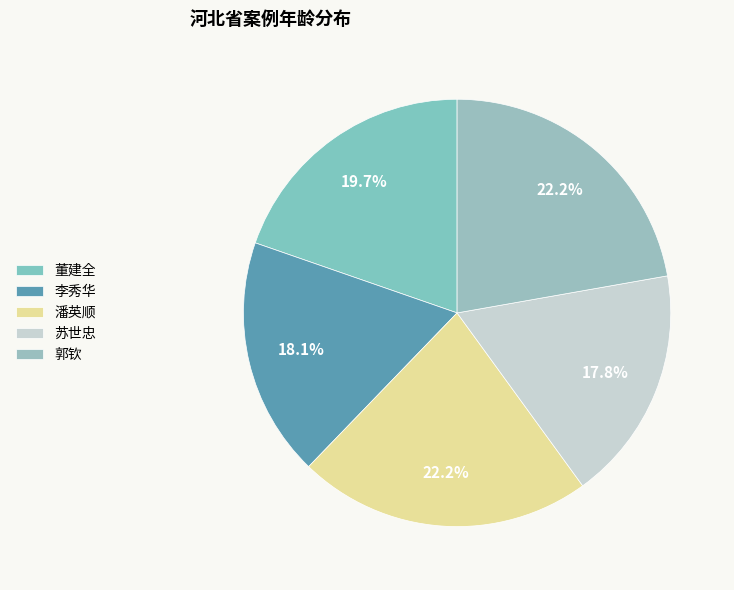

To the nearest percent, what is the difference between the 潘英顺 and 李秀华 slice percentages?

4%